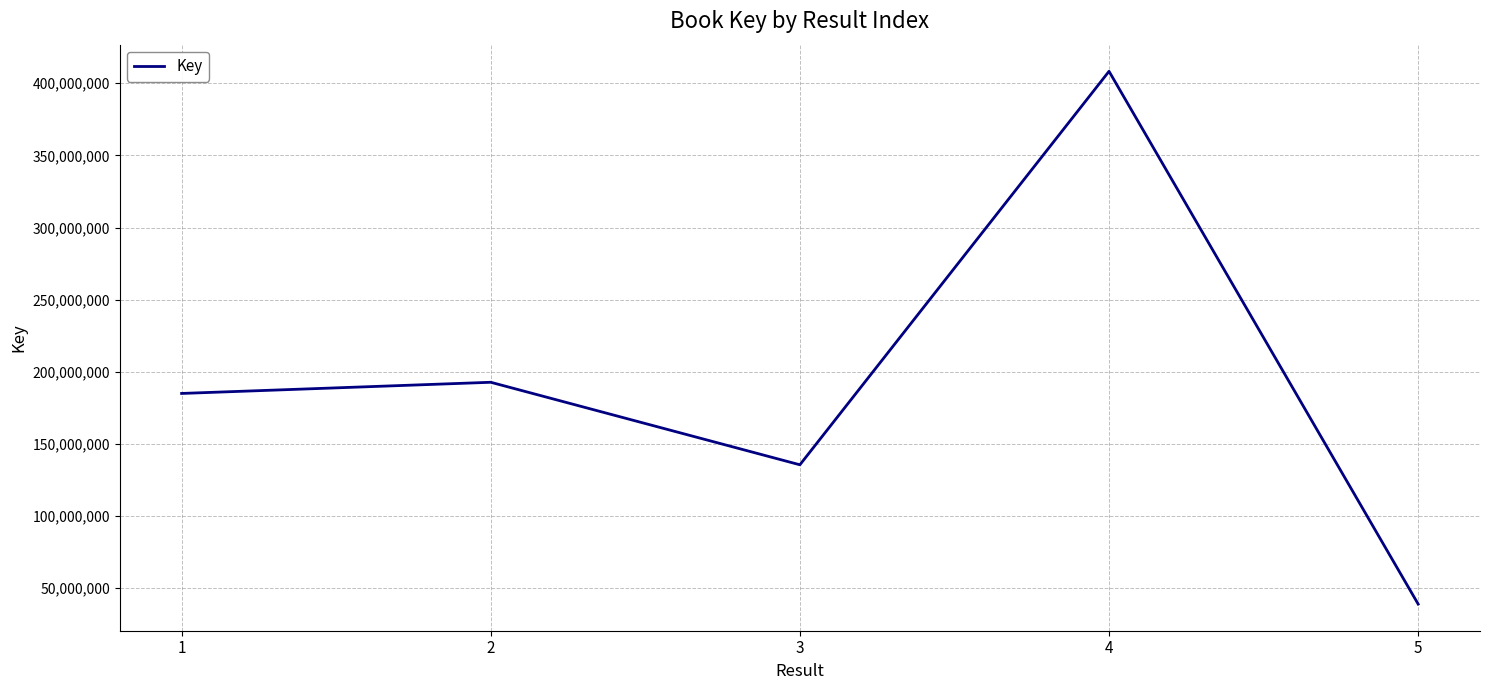

What is the sum of all values?

960395935